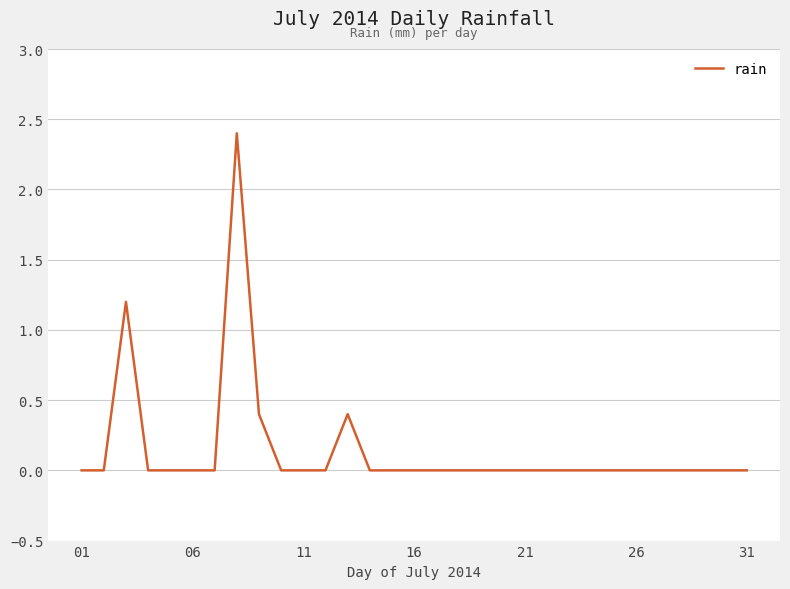

How many series are shown in this chart?

1